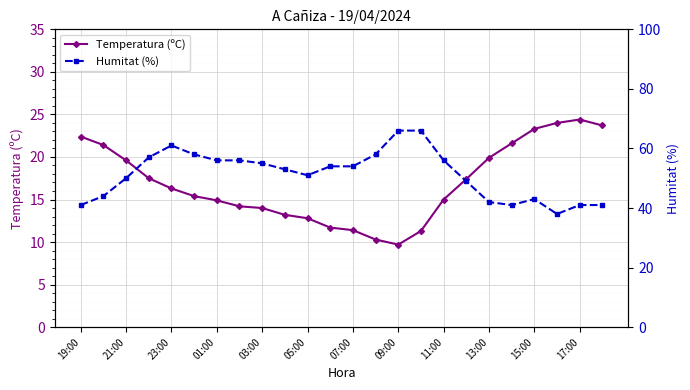

The value of Temperatura (ºC) at 19:00 is 35.4. True or false?

False